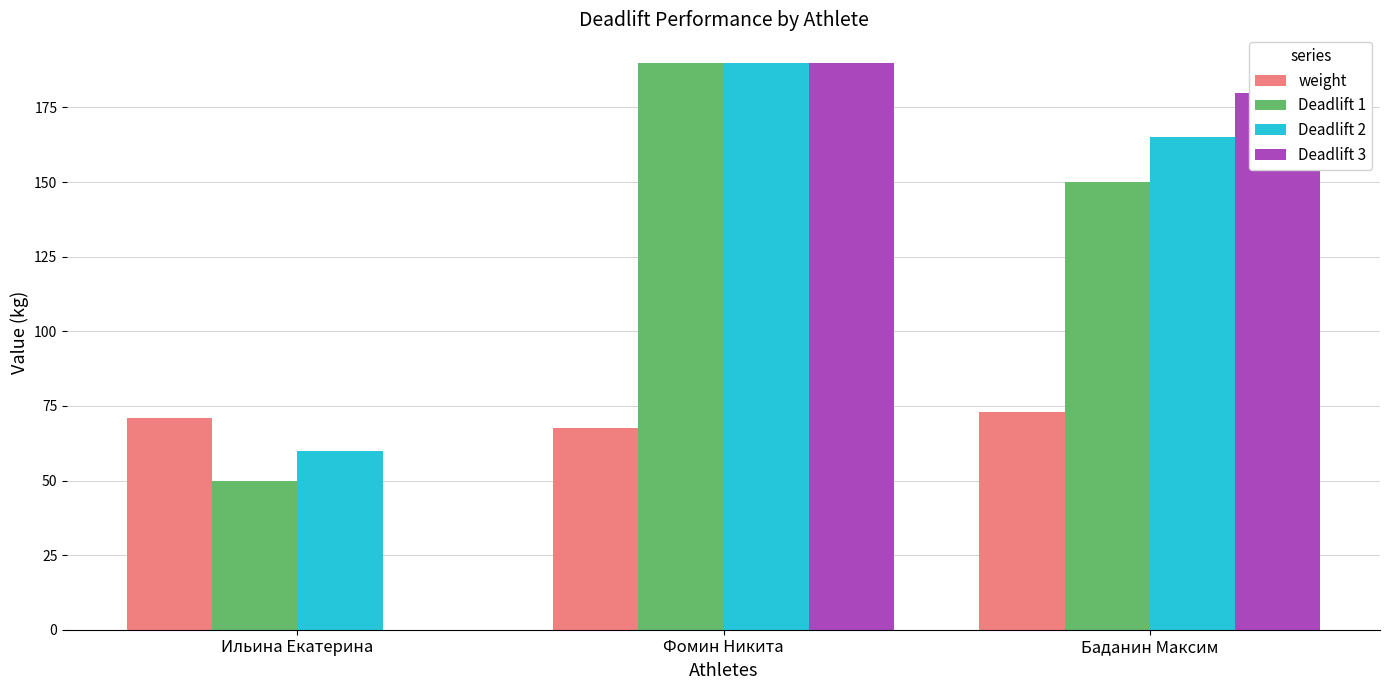

The Deadlift 2 series shows 190.0 at Фомин Никита. True or false?

True